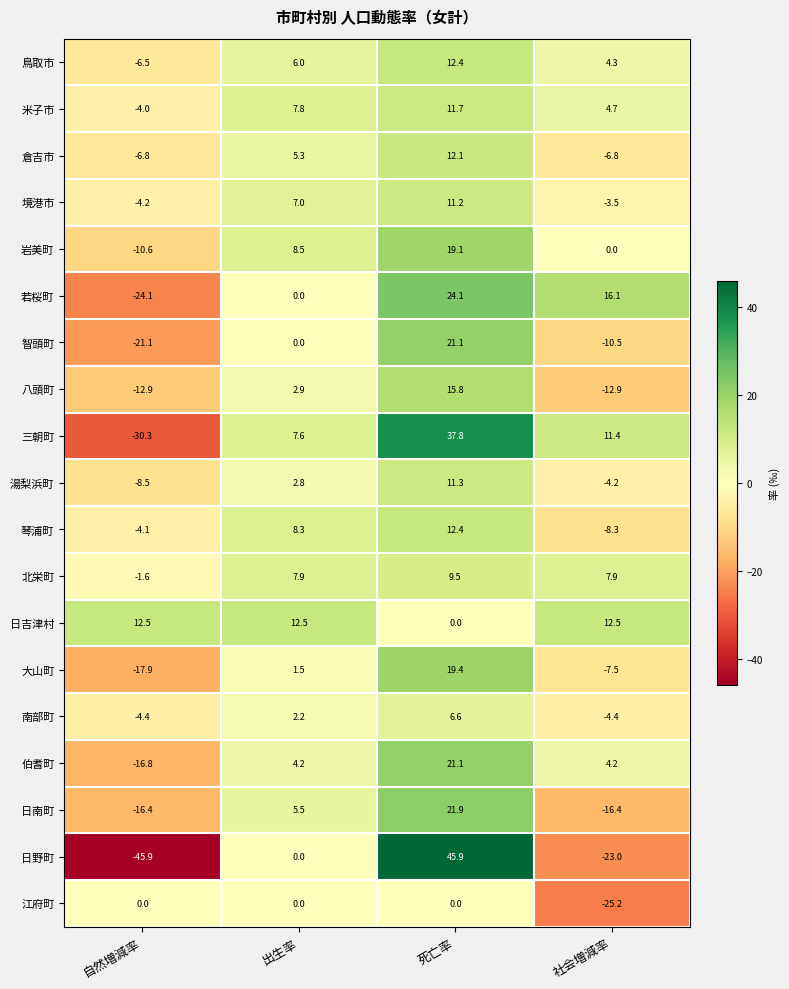

How many values in the 大山町 series exceed 1?

2